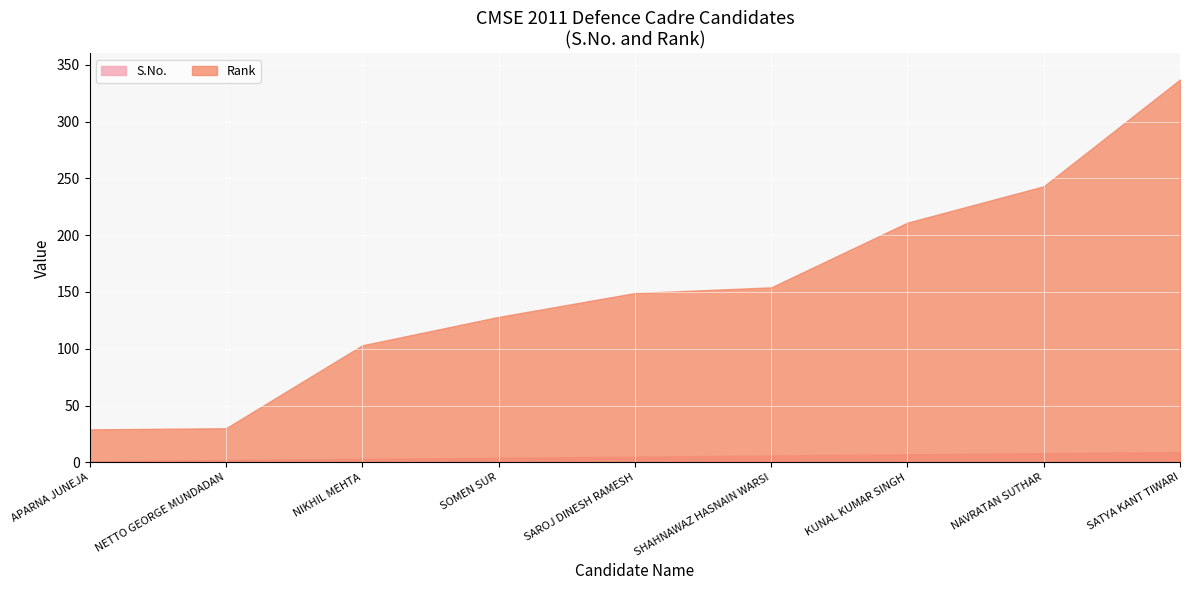

True or false: S.No. has a value of 7 at SAROJ DINESH RAMESH.

False